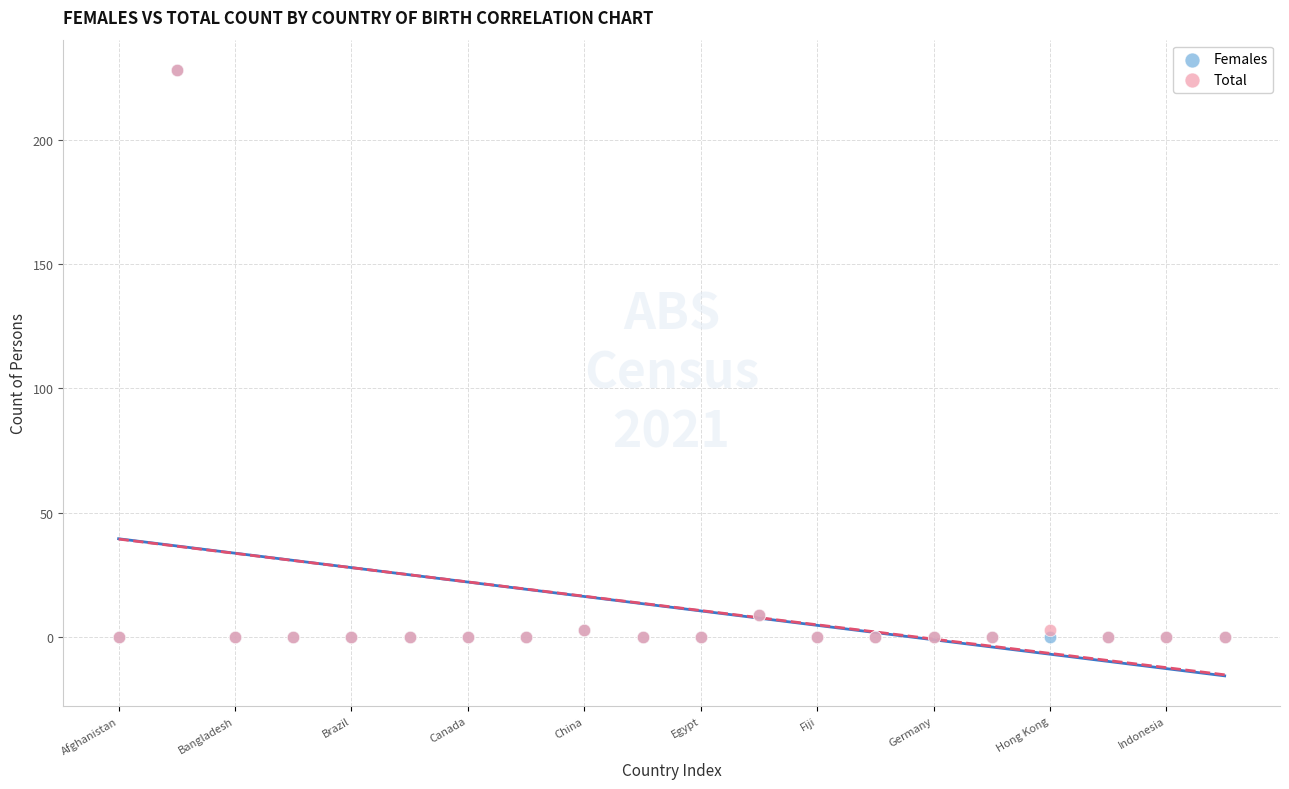

What are all the series names shown in the legend?

Females, Total